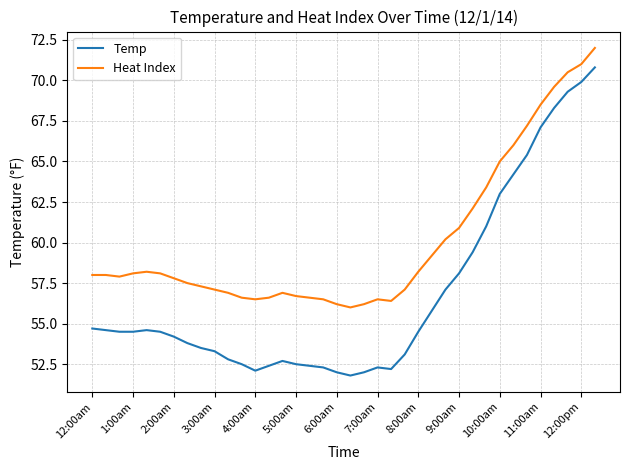

What is the sum of all Temp values?

2159.2